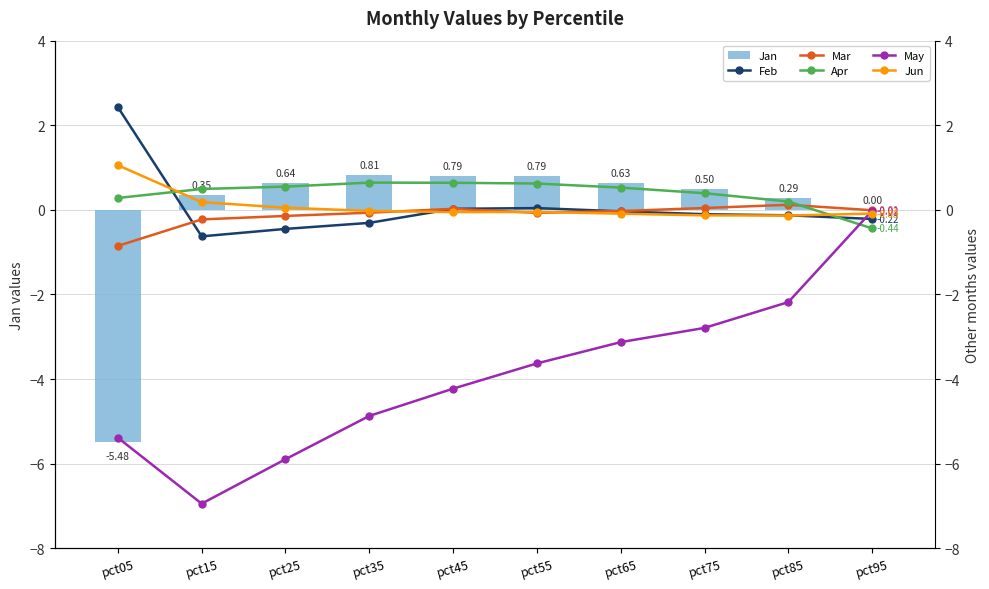

What is the sum of the Apr values at pct55 and pct45?

1.3